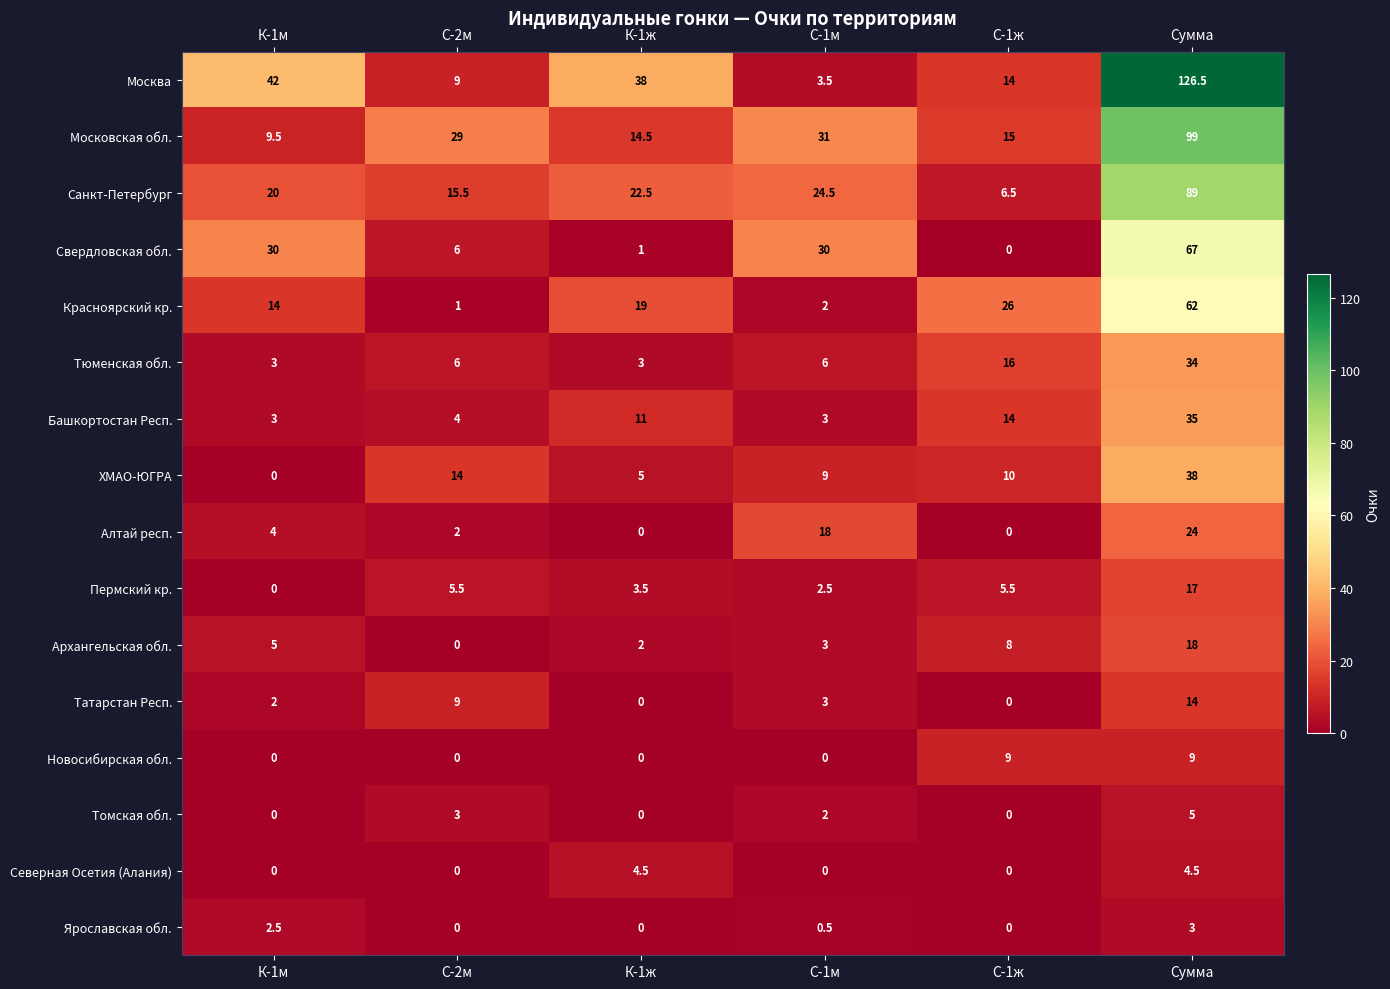

Which label corresponds to the largest value in the chart?

Сумма